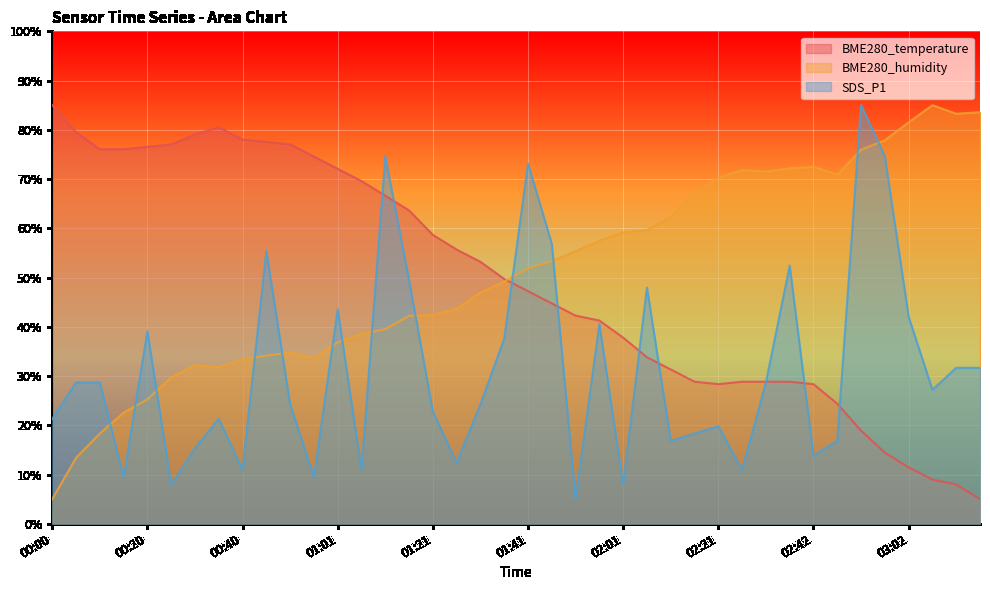

What is the smallest value displayed?

5.0